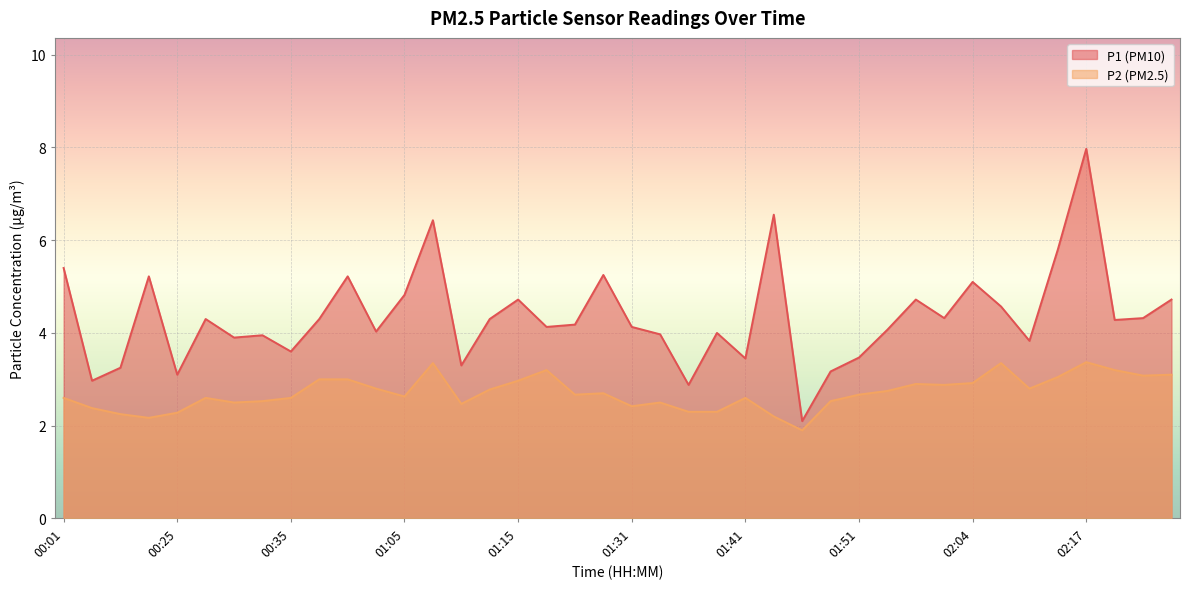

Rank the series by their maximum value, from highest to lowest.

P1, P2